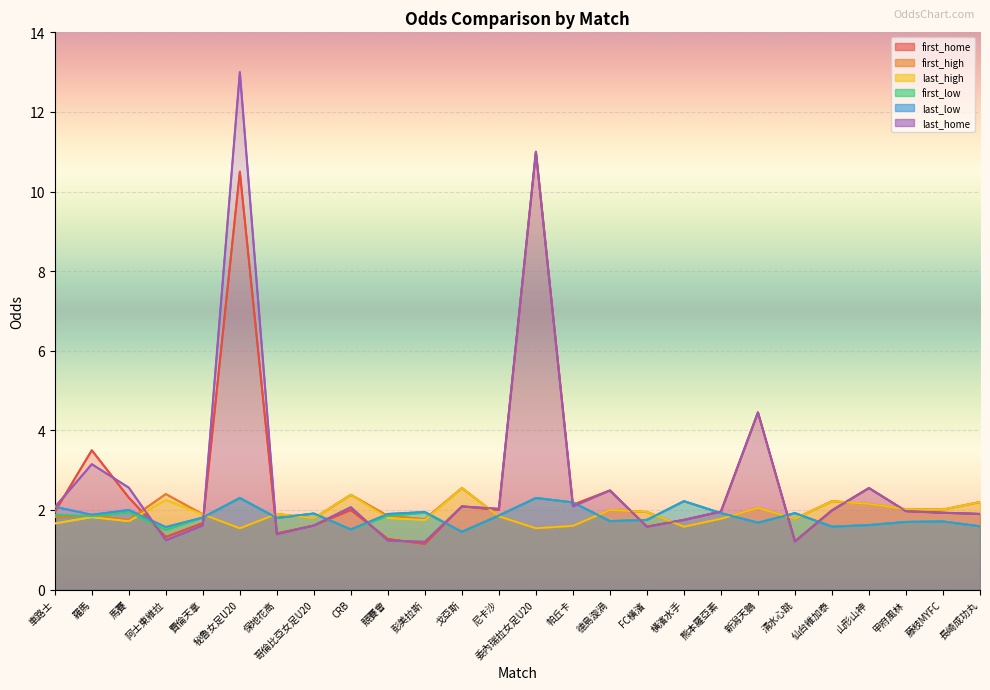

Reading right to left, extract all data points from this chart.

first_home: 長崎成功丸=1.9	藤枝MYFC=1.9	甲府風林=2.0	山形山神=2.5	仙台維加泰=2.0	清水心跳=1.2	新潟天鵝=4.5	熊本羅亞素=2.0	橫濱水手=1.8	FC橫濱=1.6	德島漩渦=2.5	帕丘卡=2.1	委內瑞拉女足U20=11.0	尼卡沙=2.0	戈亞斯=2.1	彭美拉斯=1.1	競賽會=1.3	CRB=2.0	哥倫比亞女足U20=1.6	保地花高=1.4	秘魯女足U20=10.5	費倫天拿=1.7	阿士東維拉=1.3	馬賽=2.3	羅馬=3.5	車路士=1.9
first_high: 長崎成功丸=2.2	藤枝MYFC=2.0	甲府風林=2.0	山形山神=2.1	仙台維加泰=2.2	清水心跳=1.8	新潟天鵝=2.0	熊本羅亞素=1.8	橫濱水手=1.6	FC橫濱=1.9	德島漩渦=2.0	帕丘卡=1.6	委內瑞拉女足U20=1.5	尼卡沙=1.8	戈亞斯=2.5	彭美拉斯=1.8	競賽會=1.9	CRB=2.4	哥倫比亞女足U20=1.8	保地花高=1.9	秘魯女足U20=1.5	費倫天拿=1.9	阿士東維拉=2.4	馬賽=1.8	羅馬=1.9	車路士=1.8
last_high: 長崎成功丸=2.2	藤枝MYFC=2.0	甲府風林=2.0	山形山神=2.1	仙台維加泰=2.2	清水心跳=1.8	新潟天鵝=2.0	熊本羅亞素=1.8	橫濱水手=1.6	FC橫濱=1.9	德島漩渦=2.0	帕丘卡=1.6	委內瑞拉女足U20=1.5	尼卡沙=1.8	戈亞斯=2.5	彭美拉斯=1.8	競賽會=1.8	CRB=2.4	哥倫比亞女足U20=1.8	保地花高=1.9	秘魯女足U20=1.5	費倫天拿=1.9	阿士東維拉=2.2	馬賽=1.7	羅馬=1.8	車路士=1.7
first_low: 長崎成功丸=1.6	藤枝MYFC=1.7	甲府風林=1.7	山形山神=1.6	仙台維加泰=1.6	清水心跳=1.9	新潟天鵝=1.7	熊本羅亞素=1.9	橫濱水手=2.2	FC橫濱=1.8	德島漩渦=1.7	帕丘卡=2.2	委內瑞拉女足U20=2.3	尼卡沙=1.9	戈亞斯=1.4	彭美拉斯=1.9	競賽會=1.9	CRB=1.5	哥倫比亞女足U20=1.9	保地花高=1.8	秘魯女足U20=2.3	費倫天拿=1.8	阿士東維拉=1.5	馬賽=1.9	羅馬=1.8	車路士=1.9
last_low: 長崎成功丸=1.6	藤枝MYFC=1.7	甲府風林=1.7	山形山神=1.6	仙台維加泰=1.6	清水心跳=1.9	新潟天鵝=1.7	熊本羅亞素=1.9	橫濱水手=2.2	FC橫濱=1.8	德島漩渦=1.7	帕丘卡=2.2	委內瑞拉女足U20=2.3	尼卡沙=1.9	戈亞斯=1.4	彭美拉斯=1.9	競賽會=1.9	CRB=1.5	哥倫比亞女足U20=1.9	保地花高=1.8	秘魯女足U20=2.3	費倫天拿=1.8	阿士東維拉=1.6	馬賽=2.0	羅馬=1.9	車路士=2.1
last_home: 長崎成功丸=1.9	藤枝MYFC=1.9	甲府風林=2.0	山形山神=2.5	仙台維加泰=2.0	清水心跳=1.2	新潟天鵝=4.5	熊本羅亞素=2.0	橫濱水手=1.8	FC橫濱=1.6	德島漩渦=2.5	帕丘卡=2.1	委內瑞拉女足U20=11.0	尼卡沙=2.0	戈亞斯=2.1	彭美拉斯=1.2	競賽會=1.2	CRB=2.1	哥倫比亞女足U20=1.6	保地花高=1.4	秘魯女足U20=13.0	費倫天拿=1.6	阿士東維拉=1.2	馬賽=2.6	羅馬=3.1	車路士=2.1